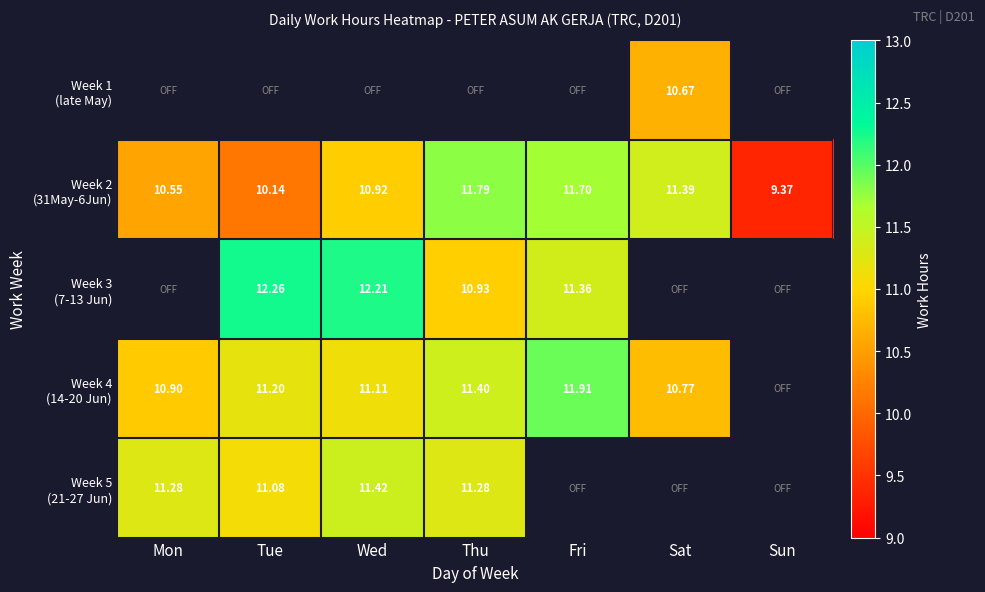

What is the highest value of the Week 2 (31May-6Jun) series?

11.8